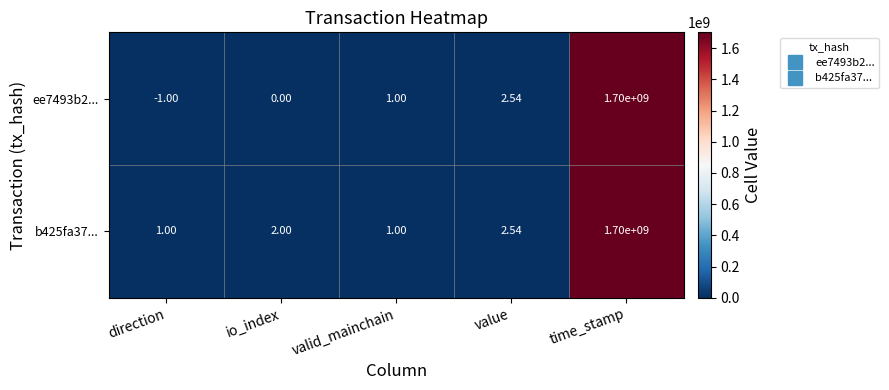

At which category is the sum across all series the highest?

time_stamp